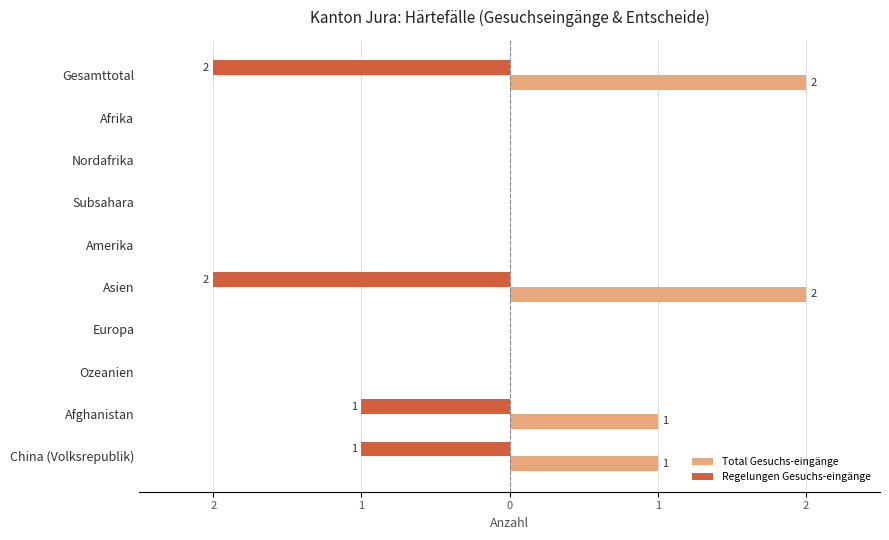

What are all the series names shown in the legend?

Total Gesuchs-eingänge, Regelungen Gesuchs-eingänge